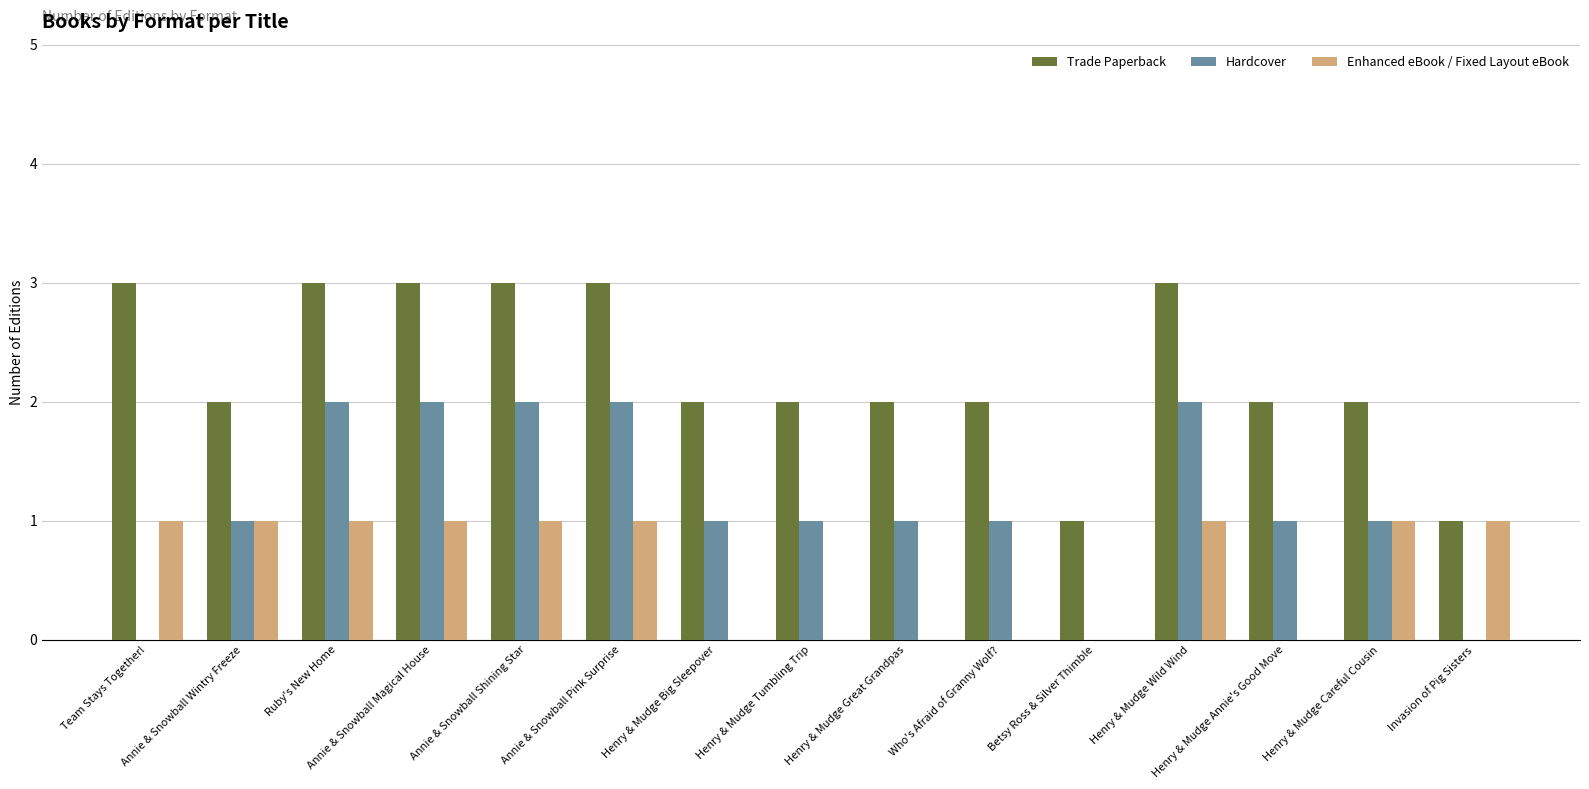

What is the greatest value displayed?

3